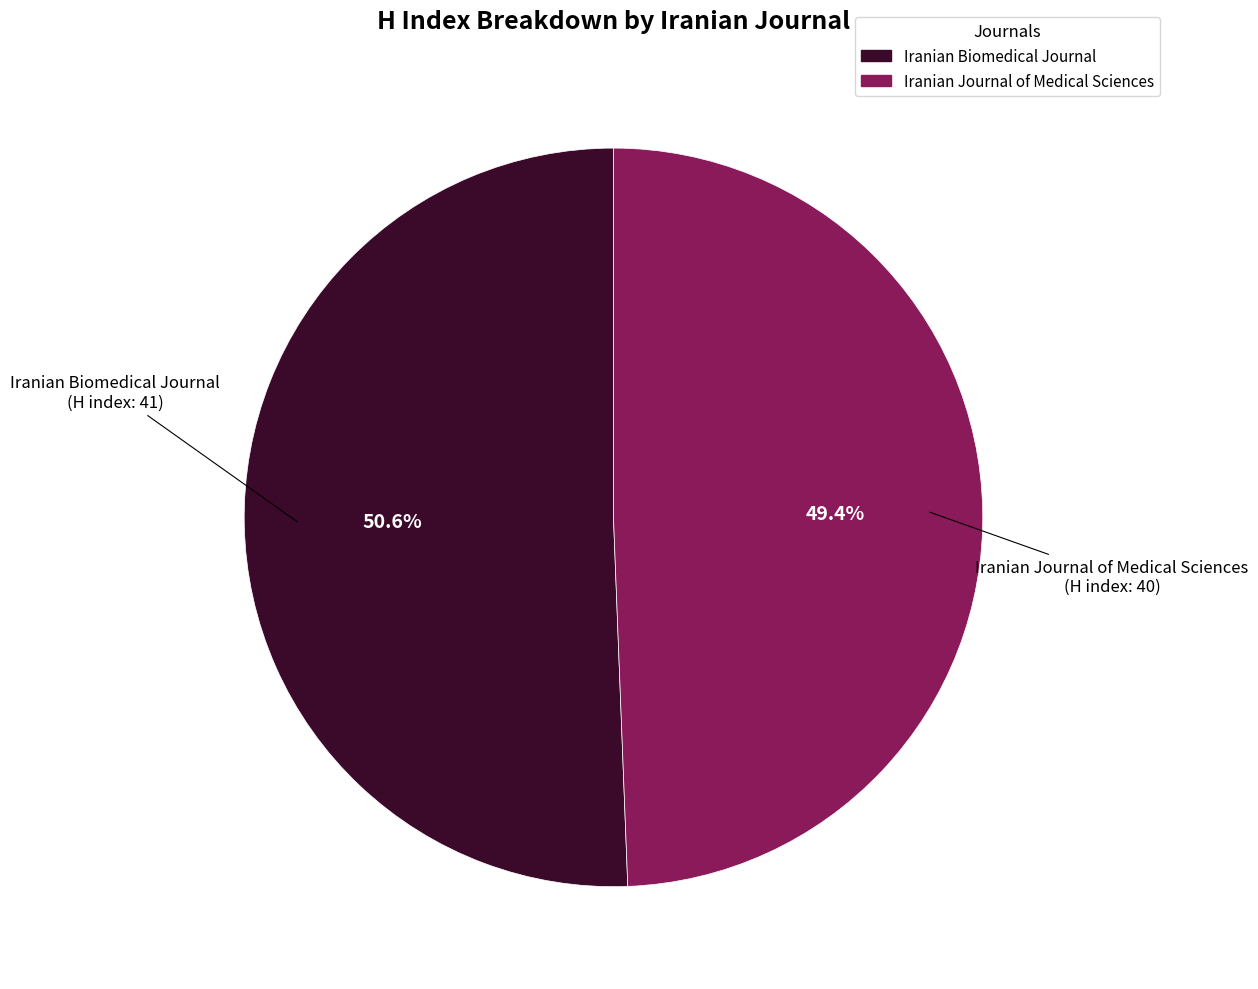

Which category has the smallest portion of the pie?

Iranian Journal of Medical Sciences